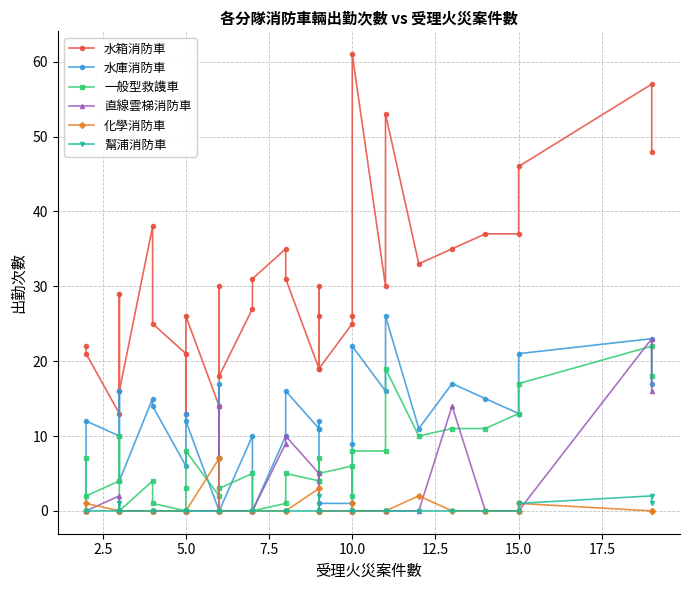

Which series has the largest total across all categories?

水箱消防車